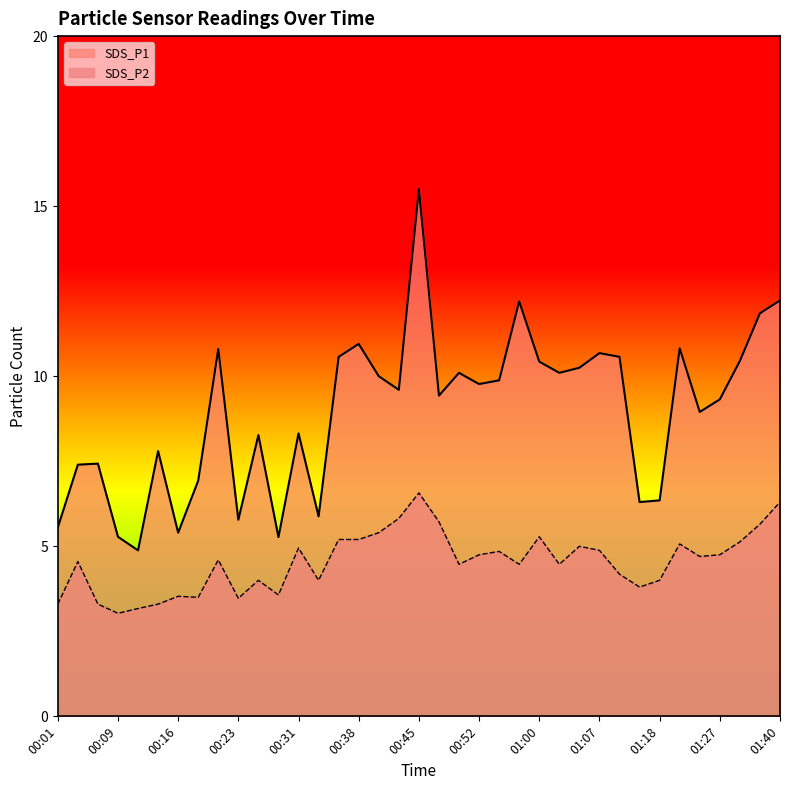

The value of SDS_P1 at 00:09 is 5.3. True or false?

True